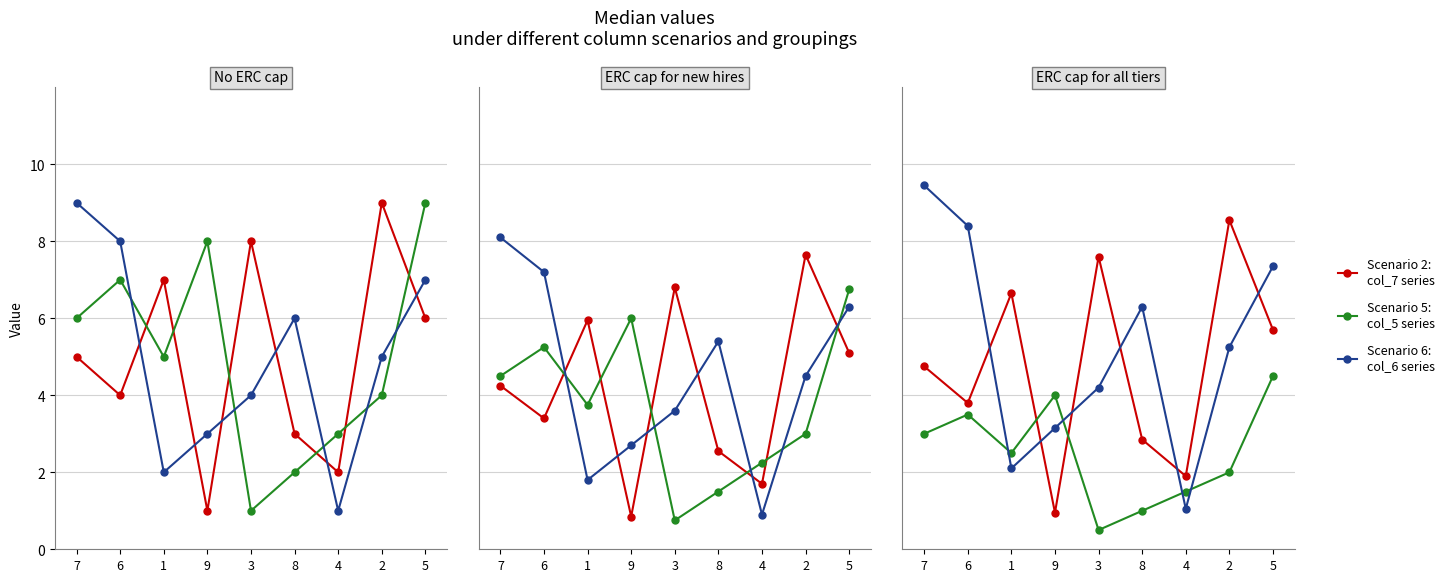

True or false: Scenario 6:
col_6 series and Scenario 2:
col_7 series cross at least once.

True